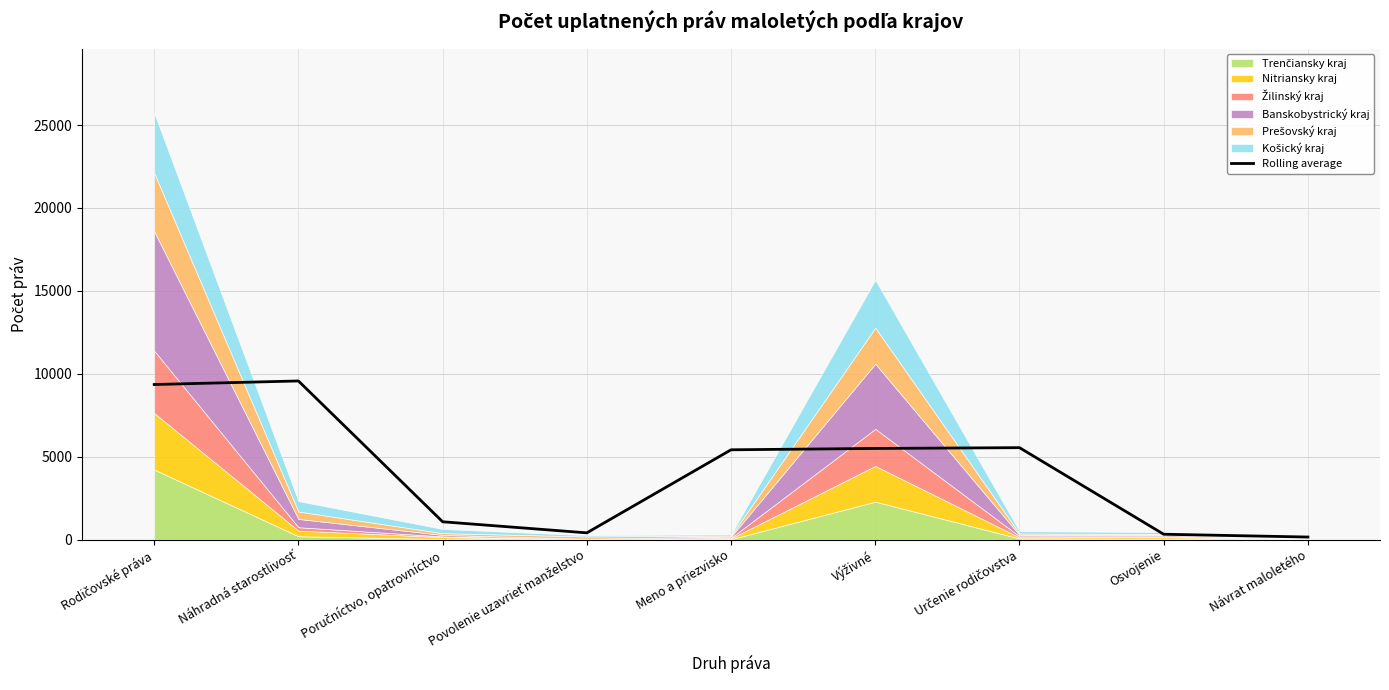

List the labels in order of value, smallest first.

Návrat maloletého, Osvojenie, Povolenie uzavrieť manželstvo, Poručníctvo, opatrovníctvo, Meno a priezvisko, Výživné, Určenie rodičovstva, Rodičovské práva, Náhradná starostlivosť